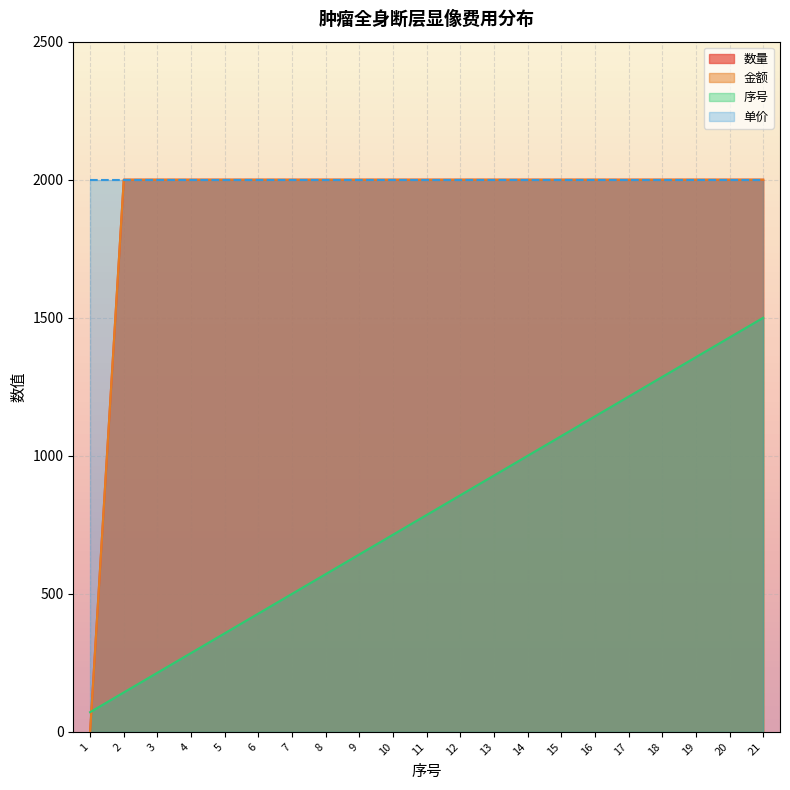

Between 9 and 11, which series saw the biggest shift?

序号